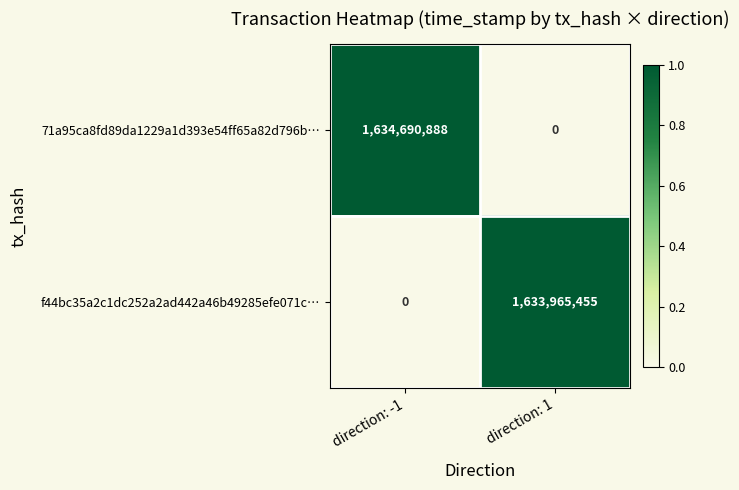

Reading right to left, transcribe all the data shown in this chart.

71a95ca8fd89da1229a1d393e54ff65a82d796b…: direction: 1=0	direction: -1=1634690888
f44bc35a2c1dc252a2ad442a46b49285efe071c…: direction: 1=1633965455	direction: -1=0